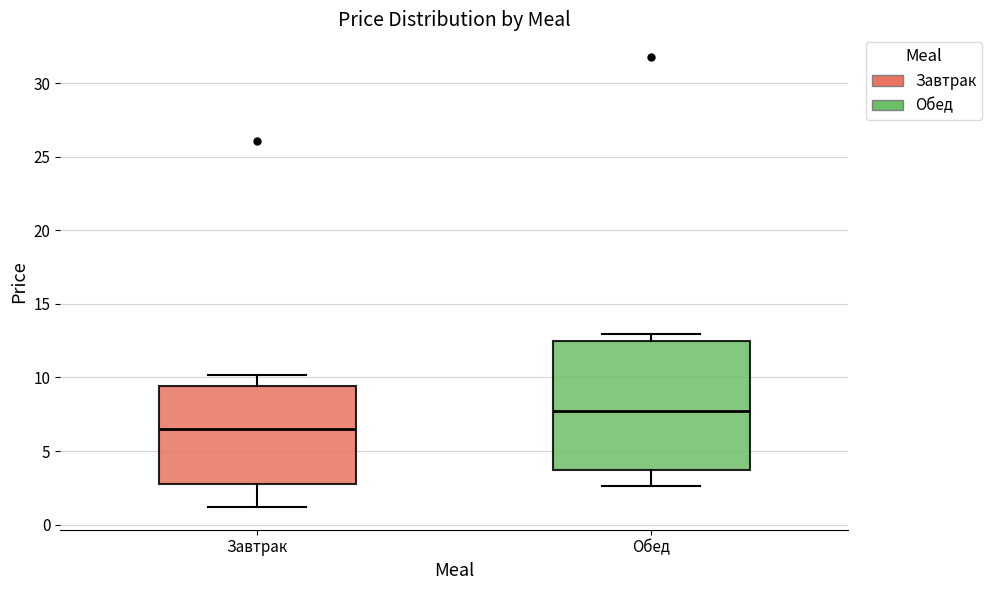

Which box is the tallest, from its lower edge to its upper edge?

Обед